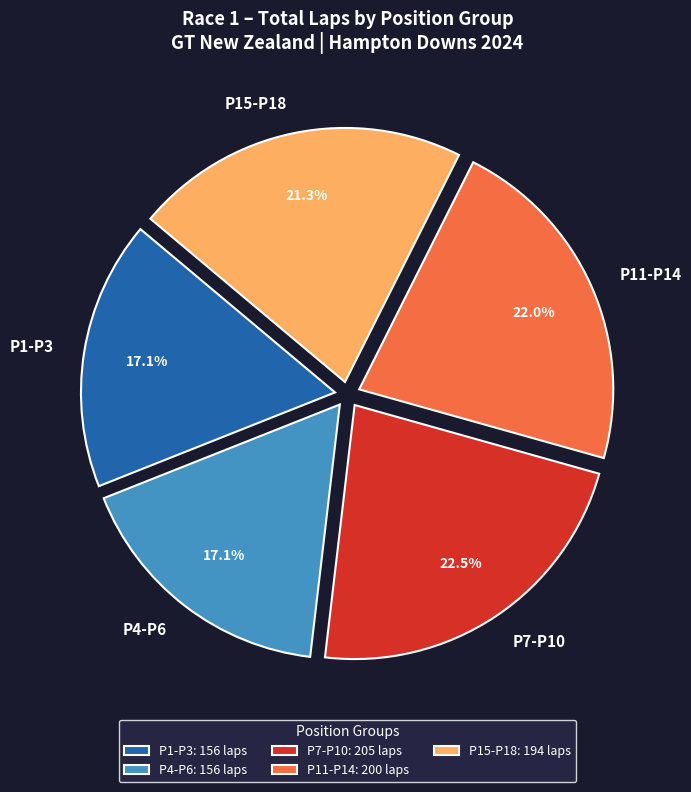

Do P11-P14 and P1-P3 together represent more than half of the pie?

No